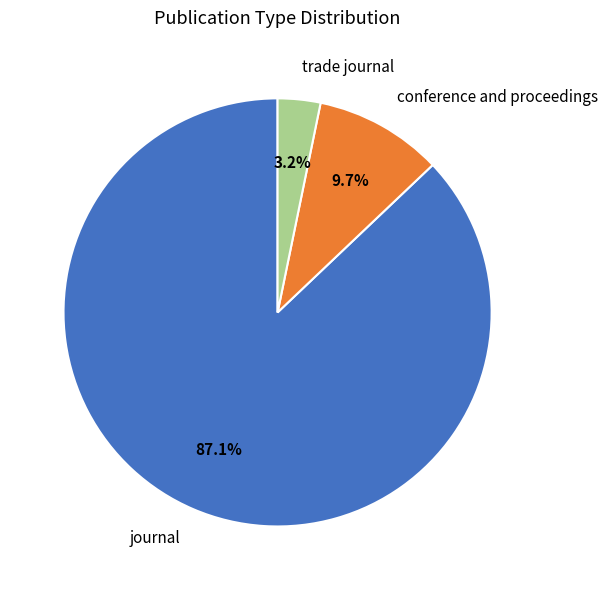

Between trade journal and conference and proceedings, which is larger?

conference and proceedings